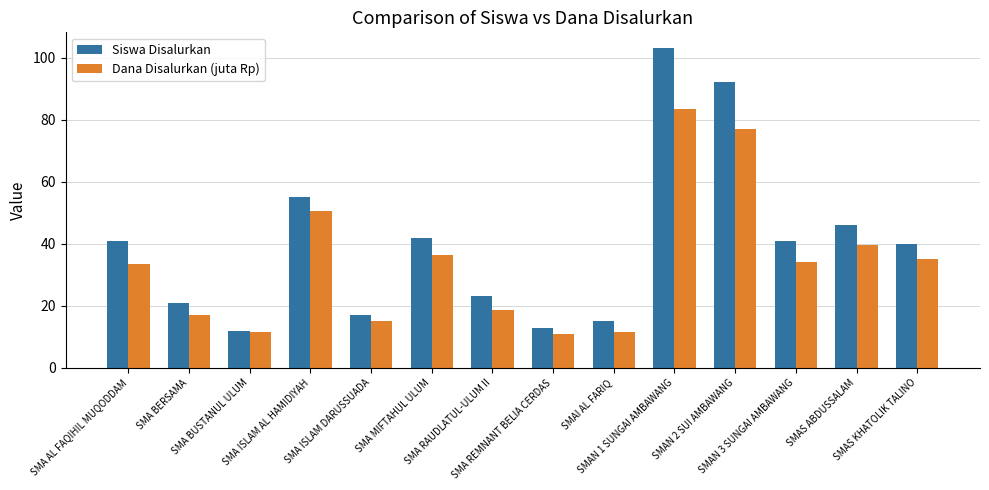

List the series in order of their overall mean, lowest first.

Dana Disalurkan (juta Rp), Siswa Disalurkan